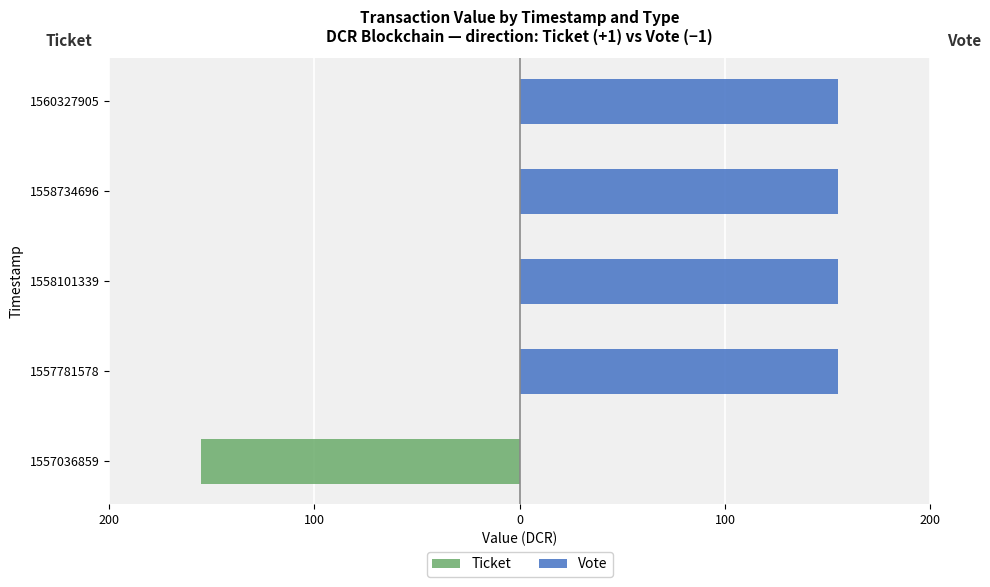

Is it true that Vote equals 51.8 at 200?

False